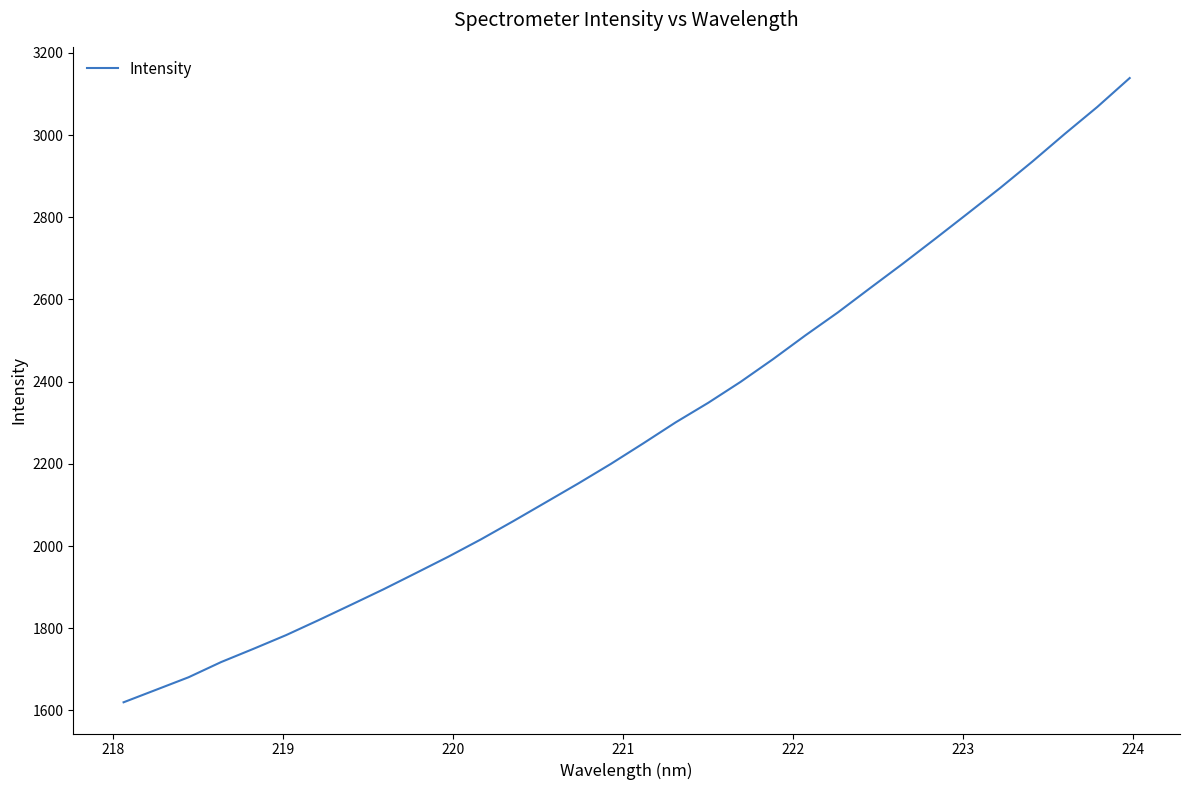

Does the chart have visible grid lines?

No